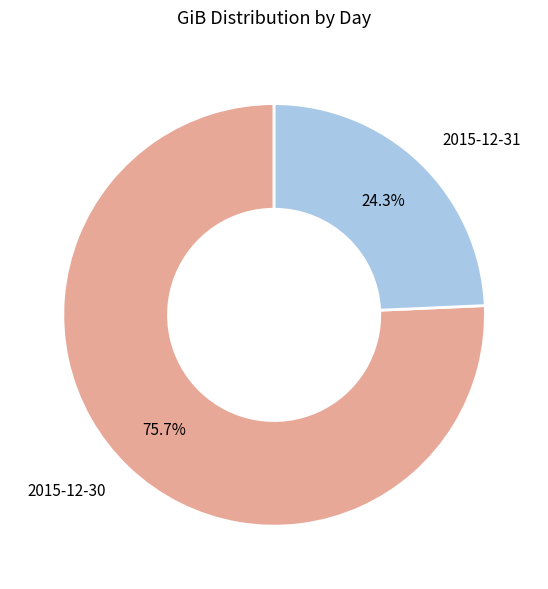

To the nearest percent, what is the difference between the 2015-12-30 and 2015-12-31 slice percentages?

51%